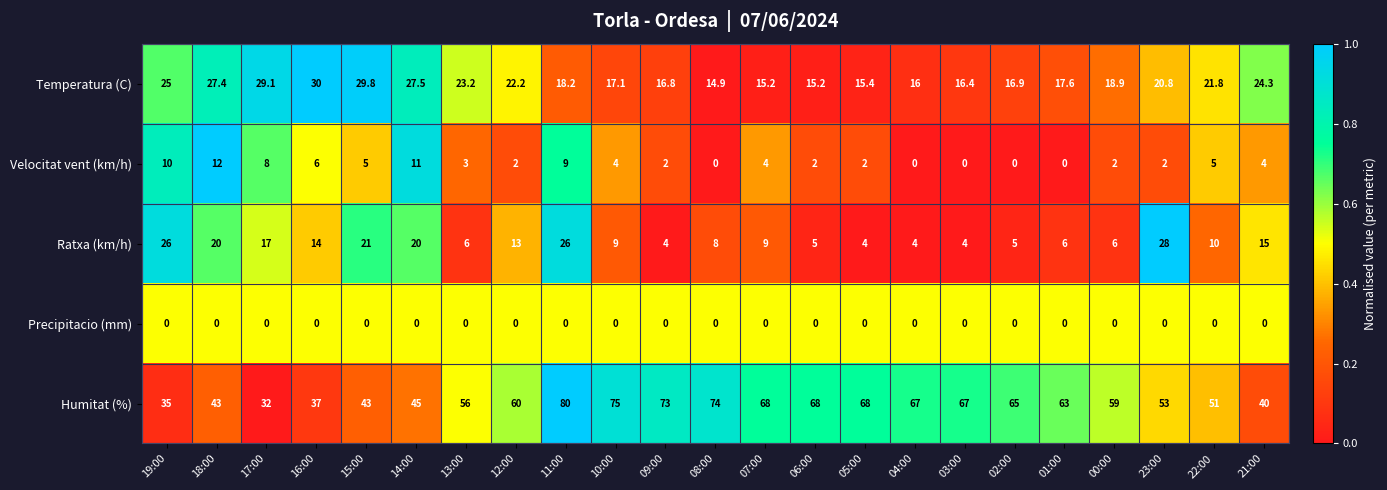

Between 03:00 and 23:00, which series saw the biggest shift?

Ratxa (km/h)